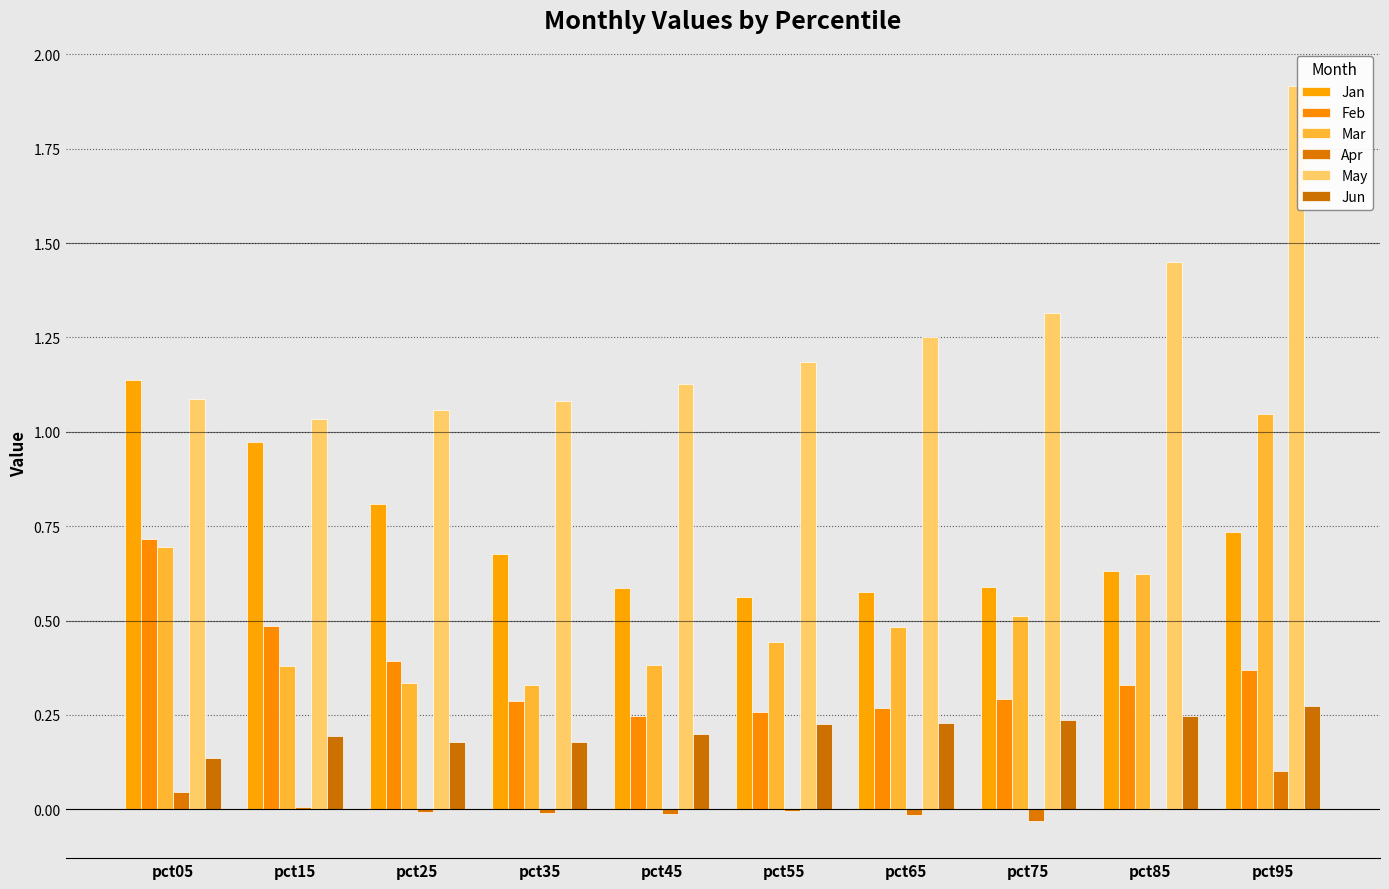

Which series has the widest spread of values?

May